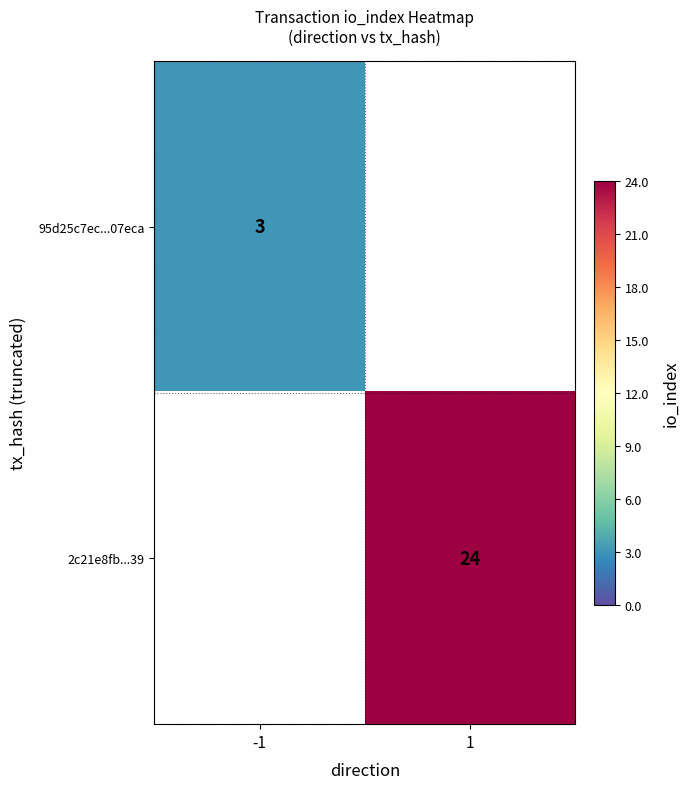

The value of 2c21e8fb...39 at 1 is 24. True or false?

True